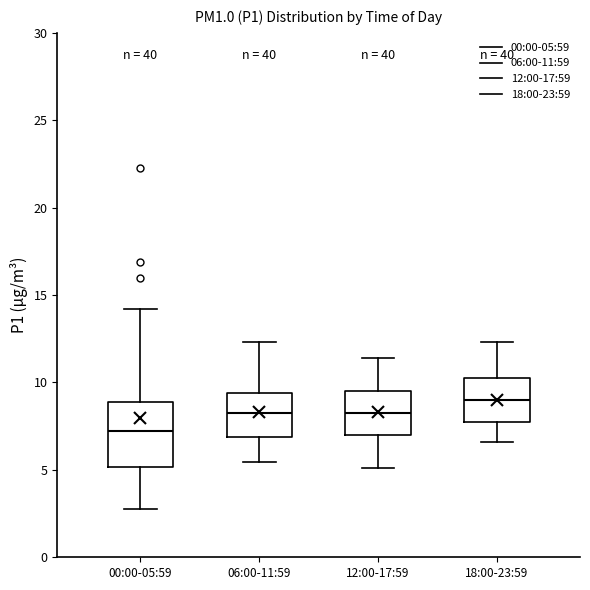

Reading left to right, transcribe this box plot: for each box, give where its median line is, the range the box spans, and where its two whiskers end, as read against the y-axis. The values are not printed on the chart, so give them approximately, as read against the axis.

00:00-05:59: median 7.0, box 5.0 to 9.0, whiskers 3.0 to 14.0
06:00-11:59: median 8.5, box 7.0 to 9.5, whiskers 5.5 to 12.5
12:00-17:59: median 8.5, box 7.0 to 9.5, whiskers 5.0 to 11.5
18:00-23:59: median 9.0, box 8.0 to 10.5, whiskers 6.5 to 12.5